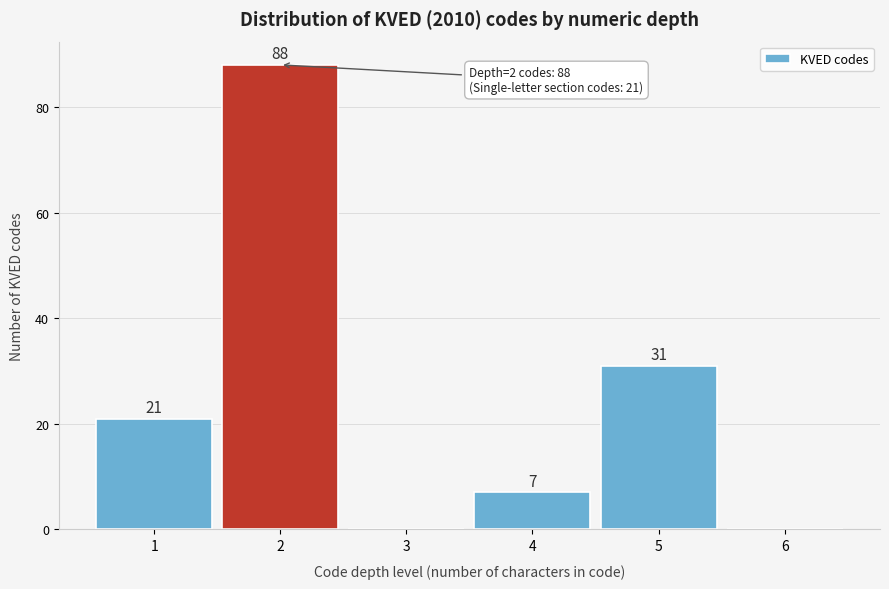

Reading right to left, what are all the values shown in this chart?

6=0	5=31	4=7	3=0	2=88	1=21